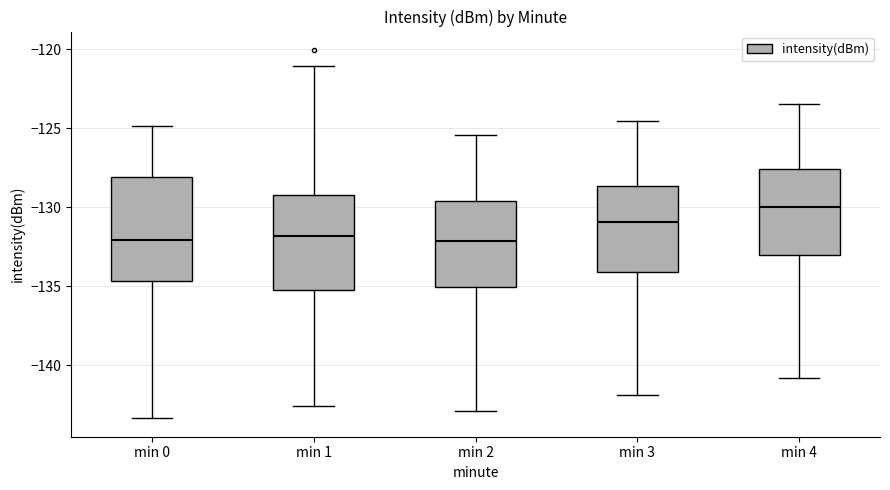

Which box's median line is the highest?

min 4